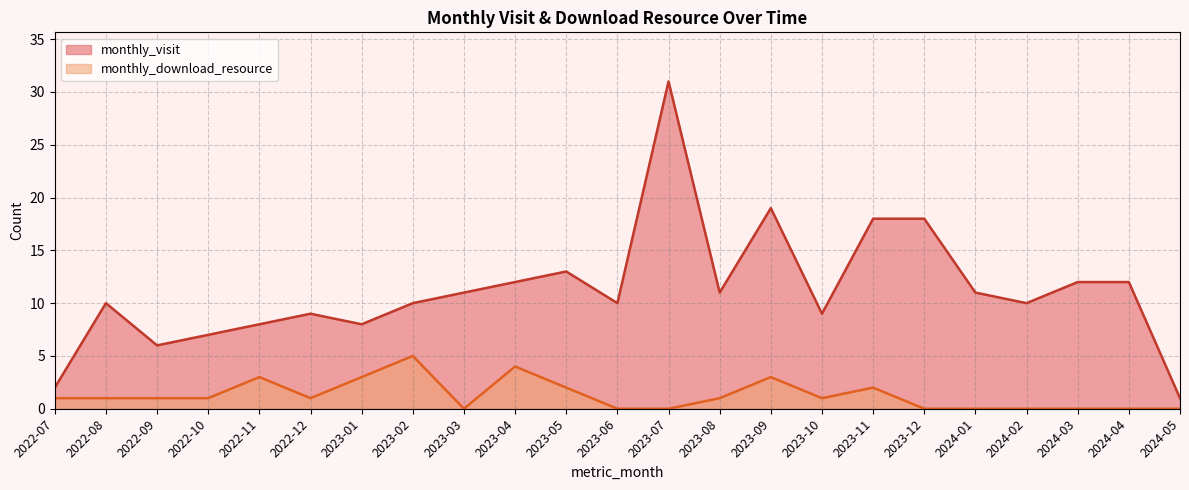

Which series has the widest spread of values?

monthly_visit